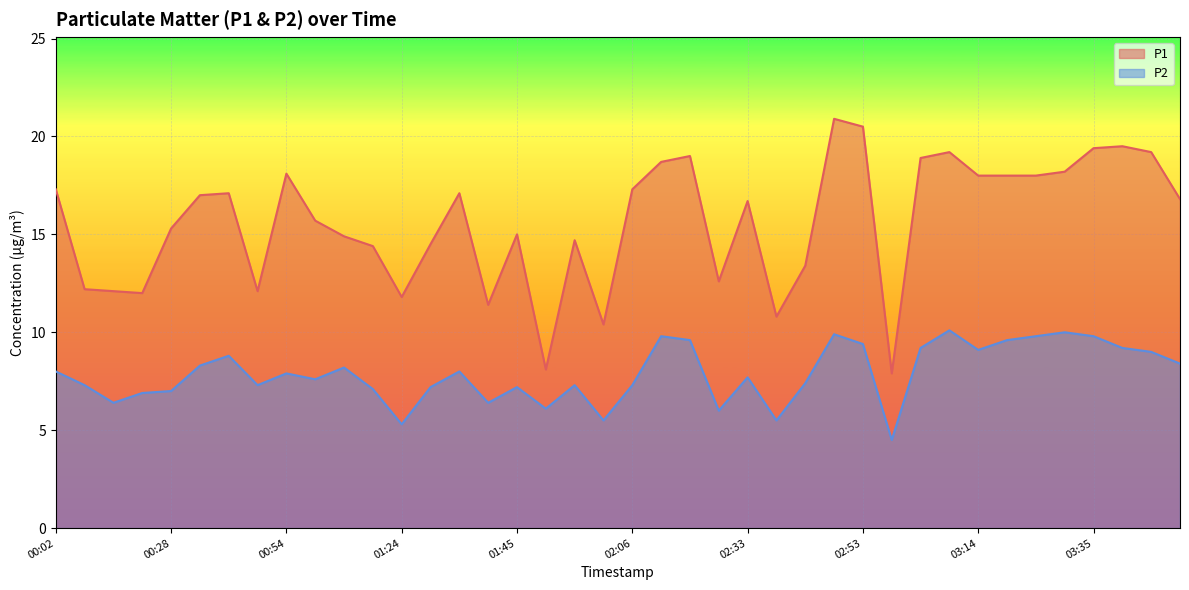

What value does the P1 series have at 02:16?

19.0